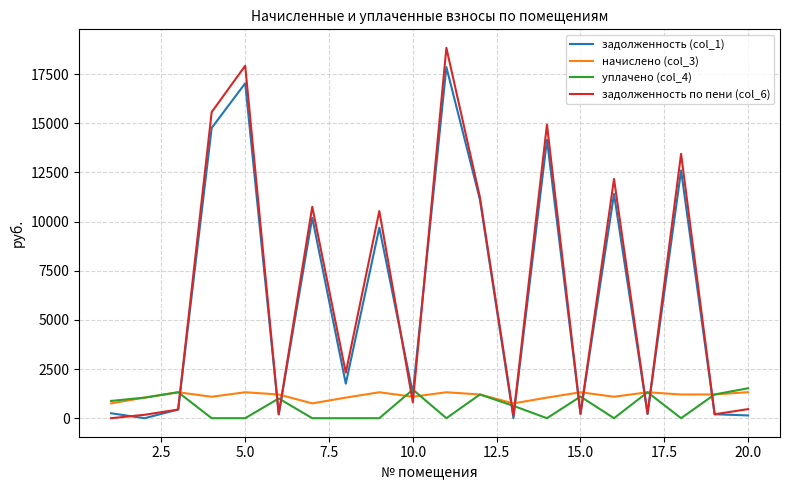

True or false: задолженность по пени (col_6) has more than 2 interior local peaks.

True